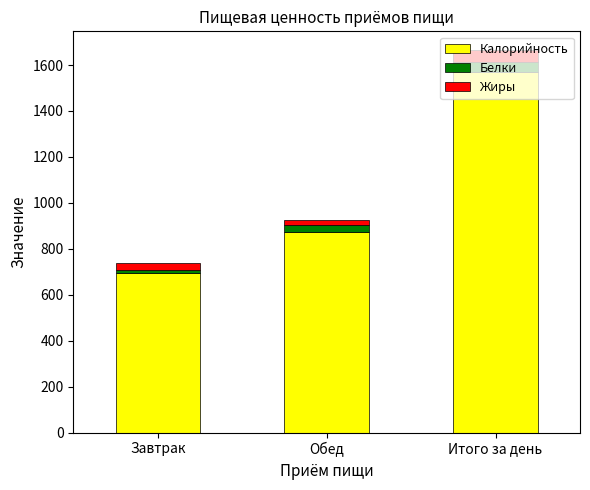

How many values in the Калорийность series are below 874?

1